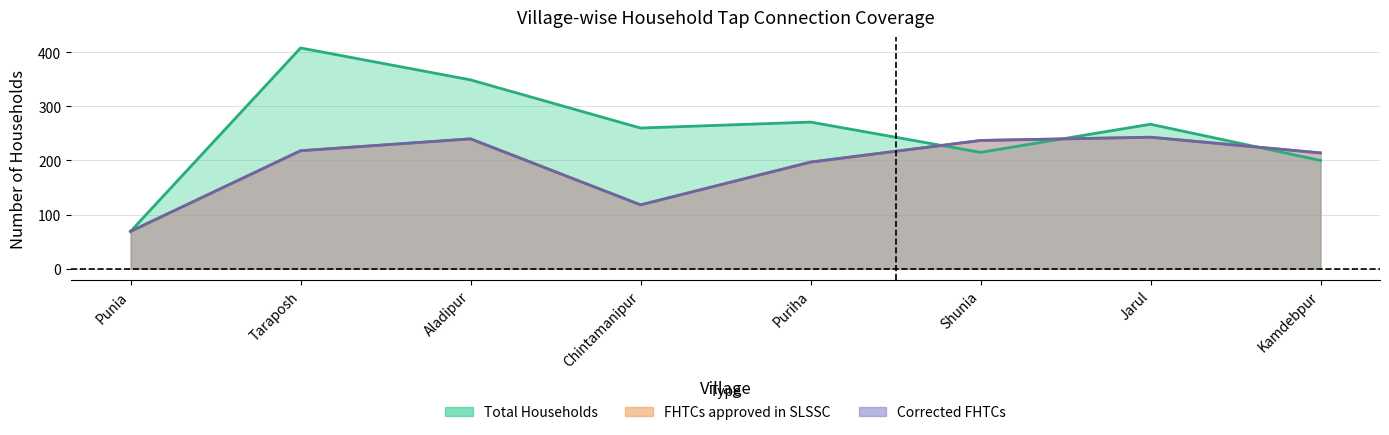

What is the highest value of the Corrected FHTCs series?

243